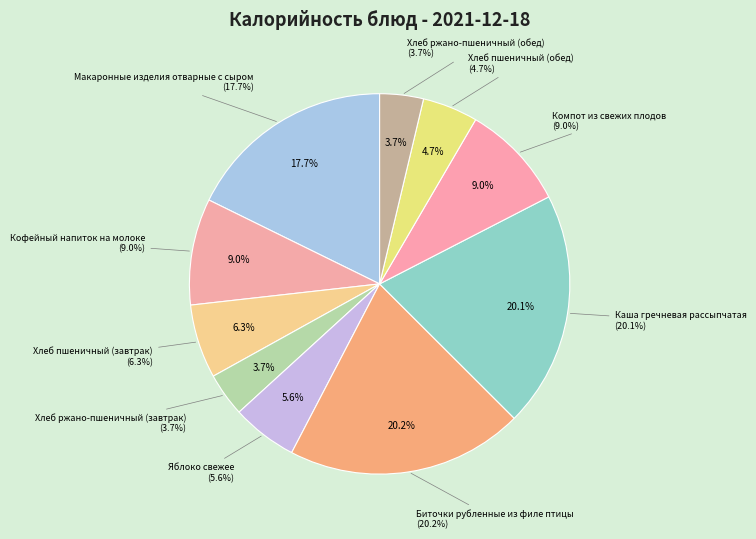

To the nearest percent, what is the difference between the Макаронные изделия отварные с сыром and Яблоко свежее slice percentages?

12%